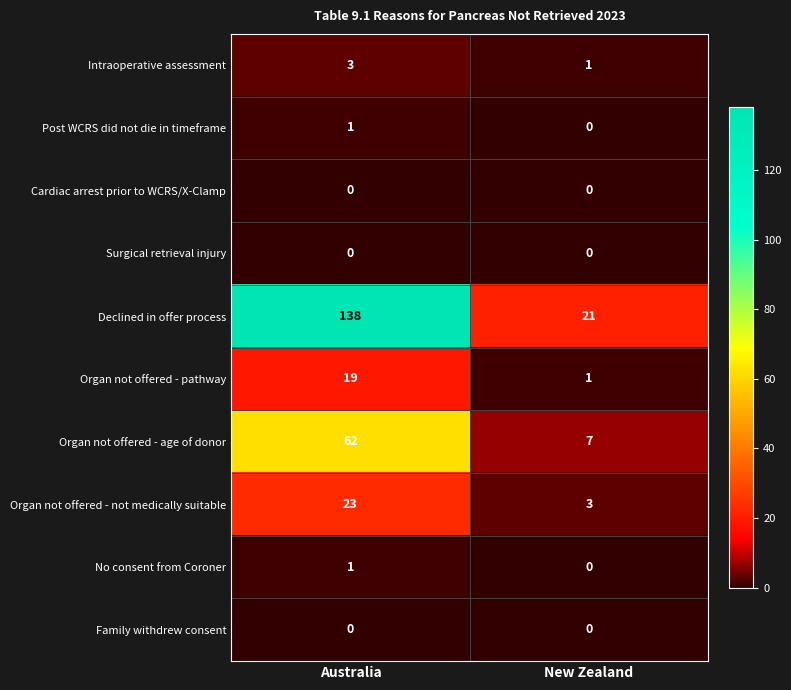

How many data points does each series have?

2